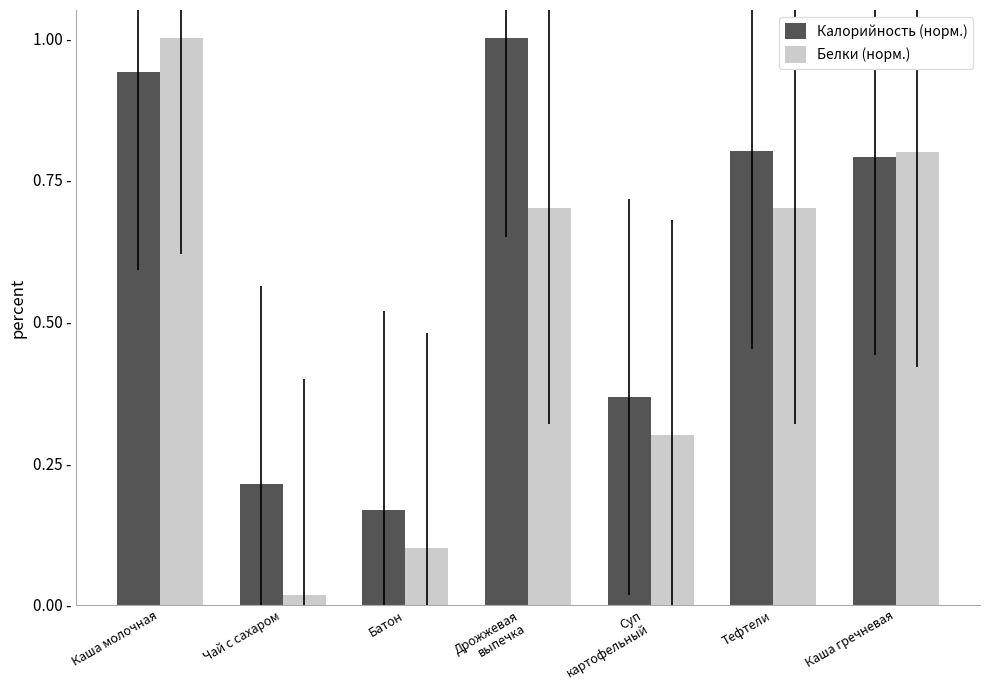

Does the chart contain stacked bars?

No